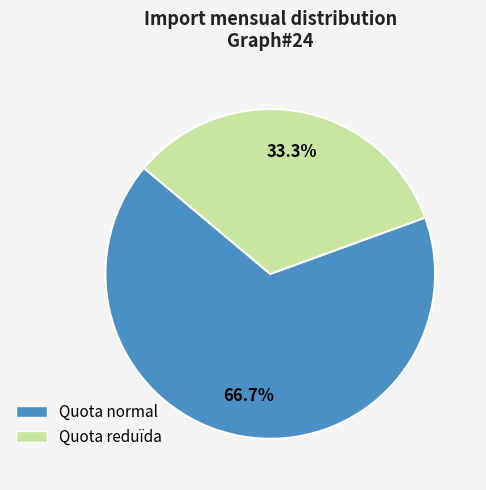

To the nearest percent, what is the difference between the Quota reduïda and Quota normal slice percentages?

33%